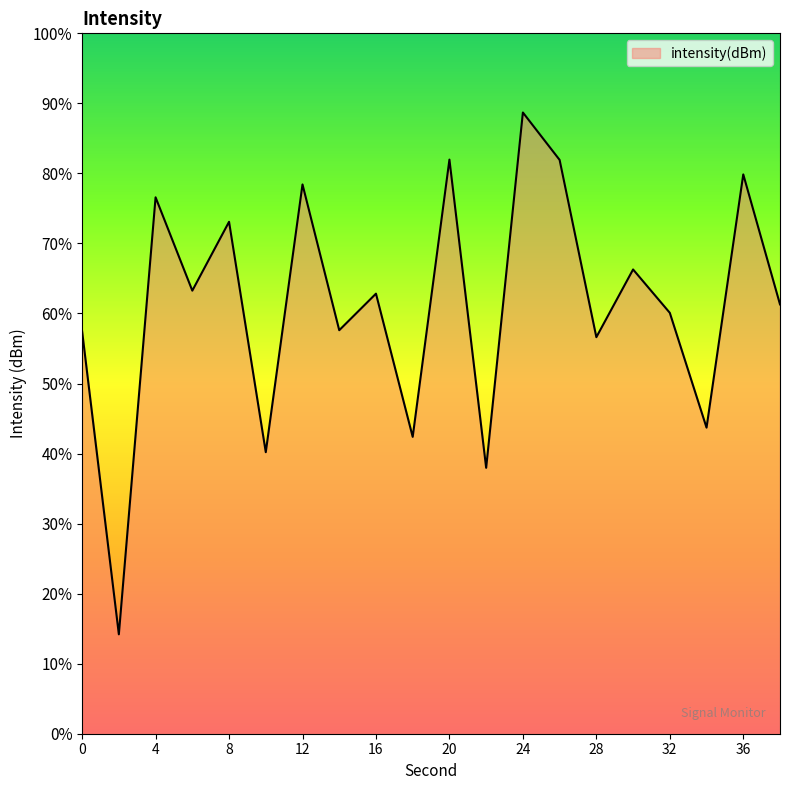

The value at 4 is -33.0. True or false?

False